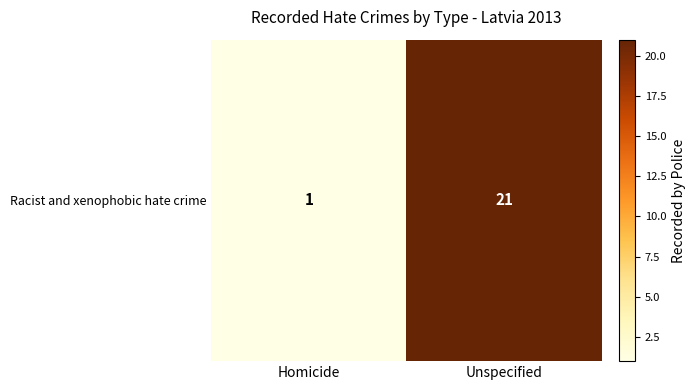

Reading left to right, transcribe all the data shown in this chart.

Homicide=1	Unspecified=21